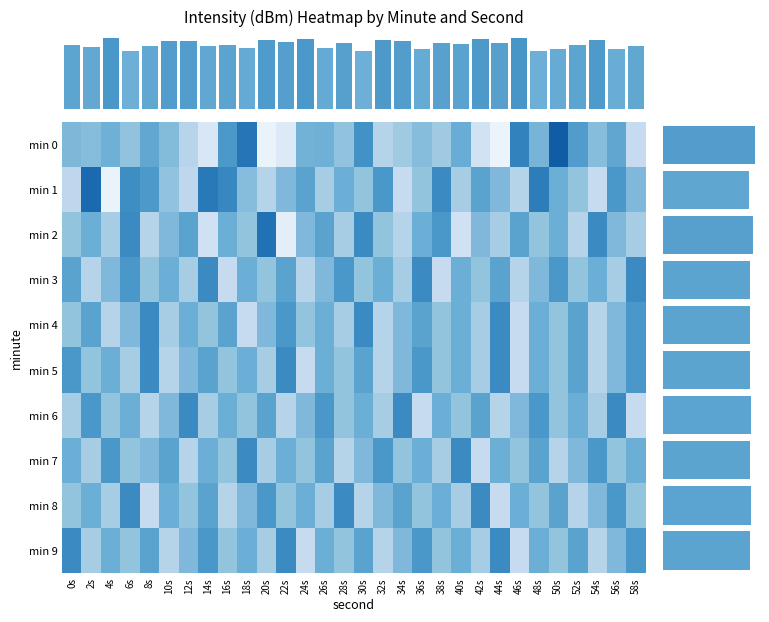

What is the greatest value displayed?

-121.2